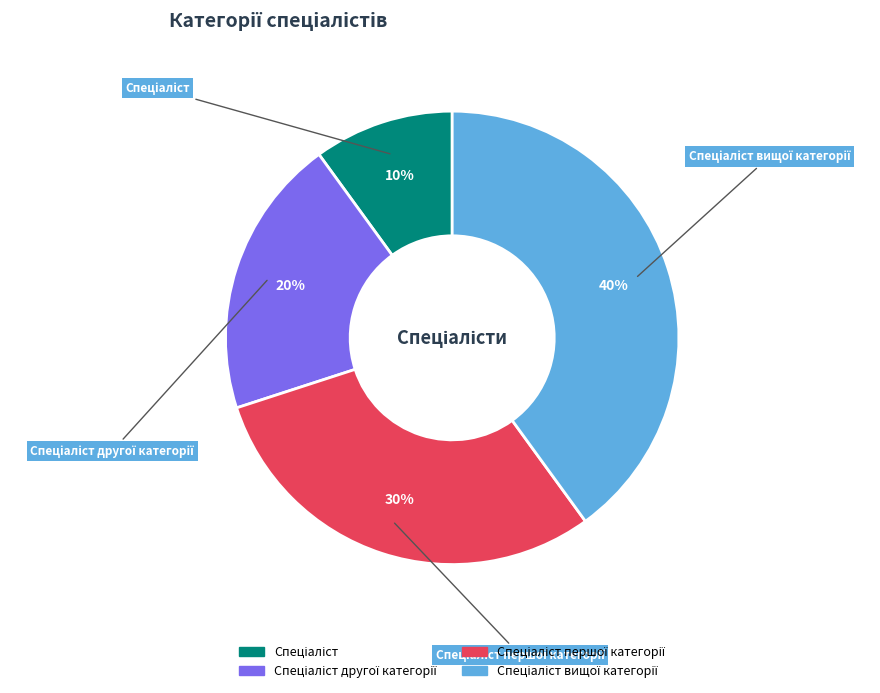

Is there a majority slice in this chart?

No